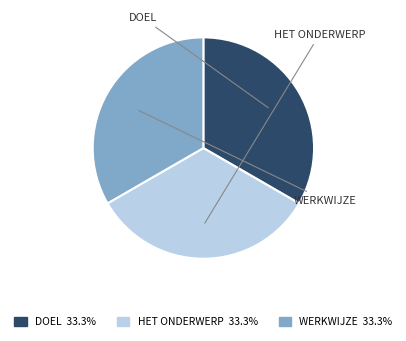

Is there any slice that represents more than half of the pie?

No